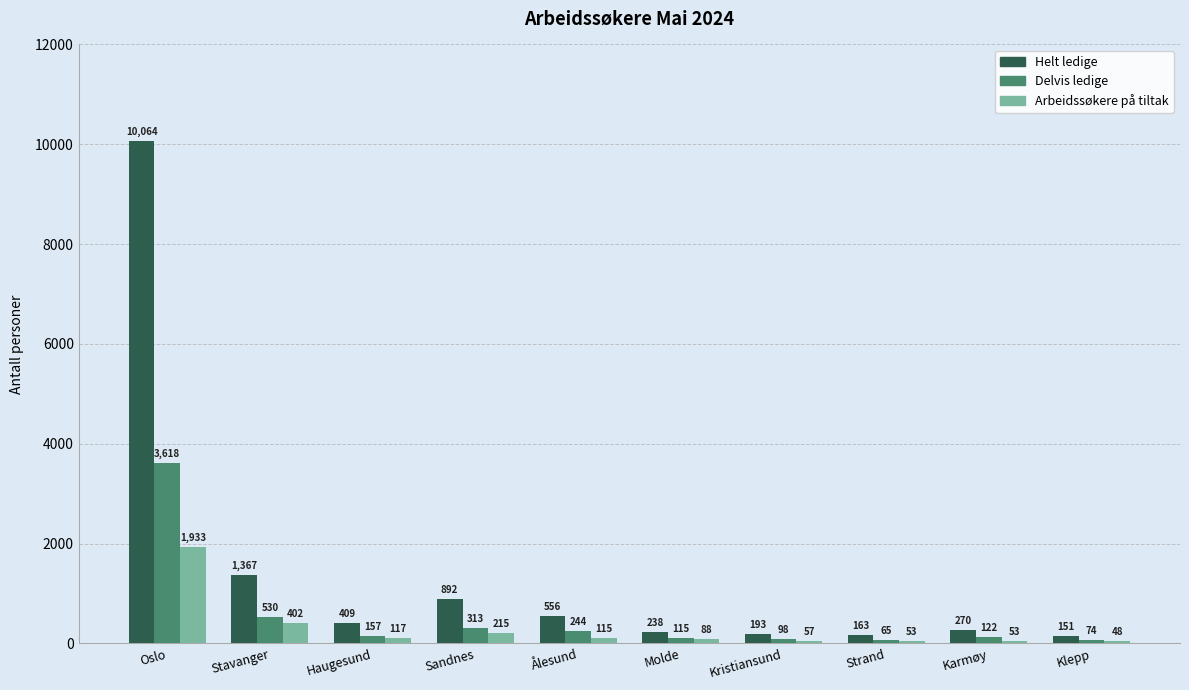

Reading right to left, list all the values displayed in this chart.

Helt ledige: Klepp=151	Karmøy=270	Strand=163	Kristiansund=193	Molde=238	Ålesund=556	Sandnes=892	Haugesund=409	Stavanger=1367	Oslo=10064
Delvis ledige: Klepp=74	Karmøy=122	Strand=65	Kristiansund=98	Molde=115	Ålesund=244	Sandnes=313	Haugesund=157	Stavanger=530	Oslo=3618
Arbeidssøkere på tiltak: Klepp=48	Karmøy=53	Strand=53	Kristiansund=57	Molde=88	Ålesund=115	Sandnes=215	Haugesund=117	Stavanger=402	Oslo=1933